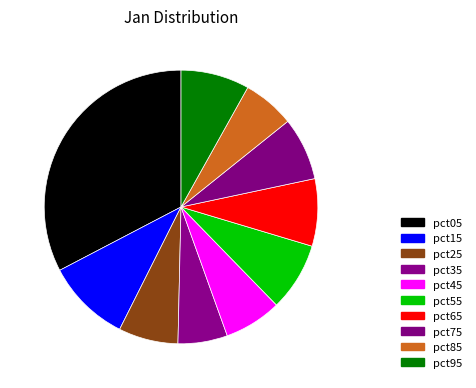

To the nearest percent, what is the combined percentage of pct65 and pct15?

18%